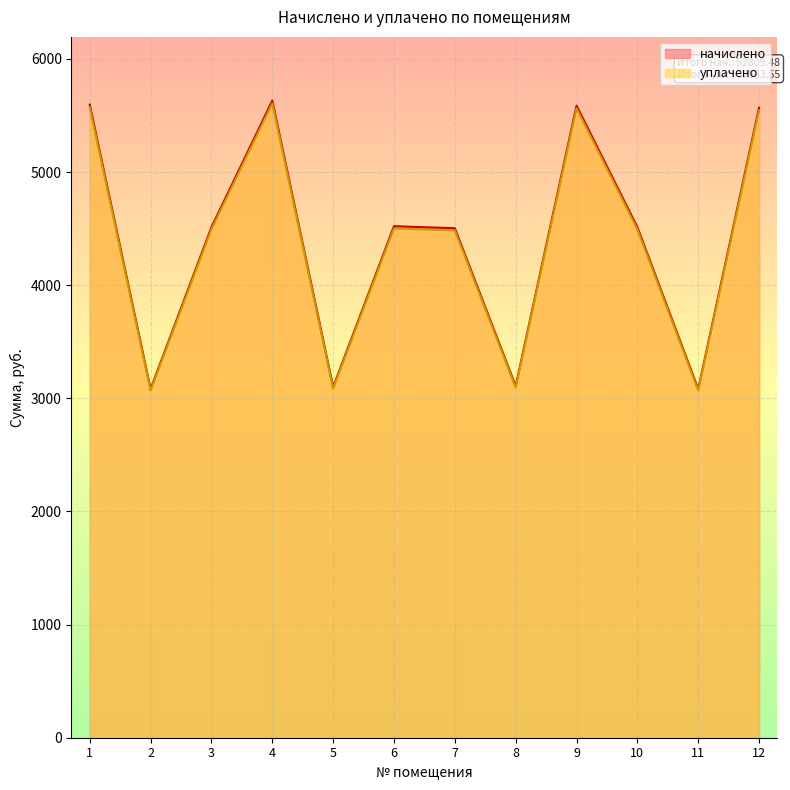

The уплачено series shows 4502.1 at 6. True or false?

True